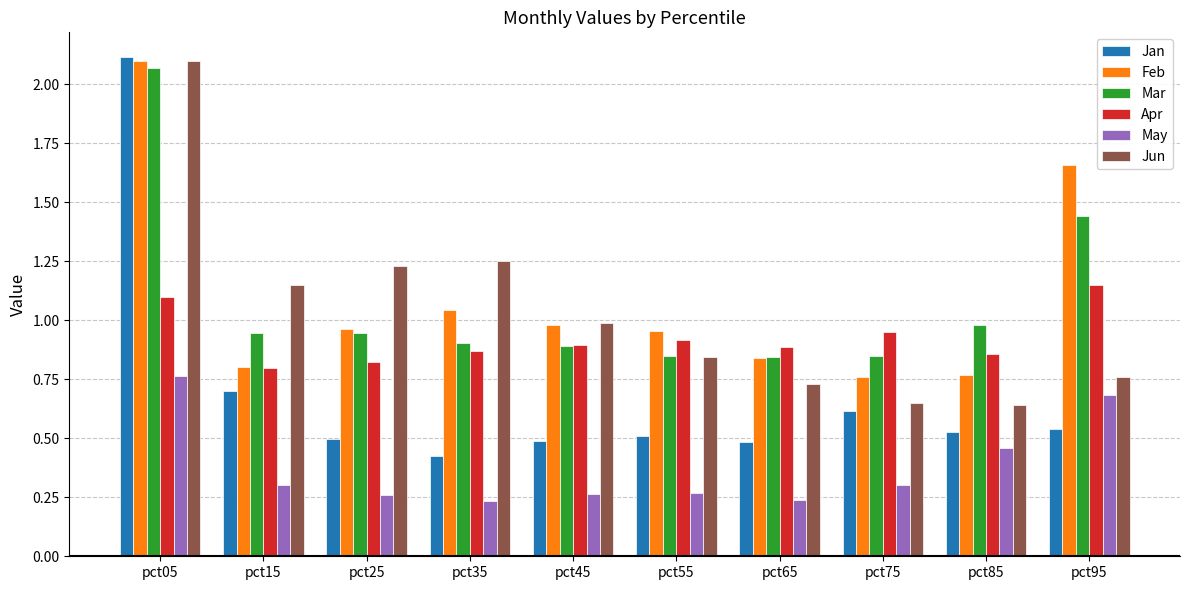

True or false: Feb has a value of 0.4 at pct75.

False